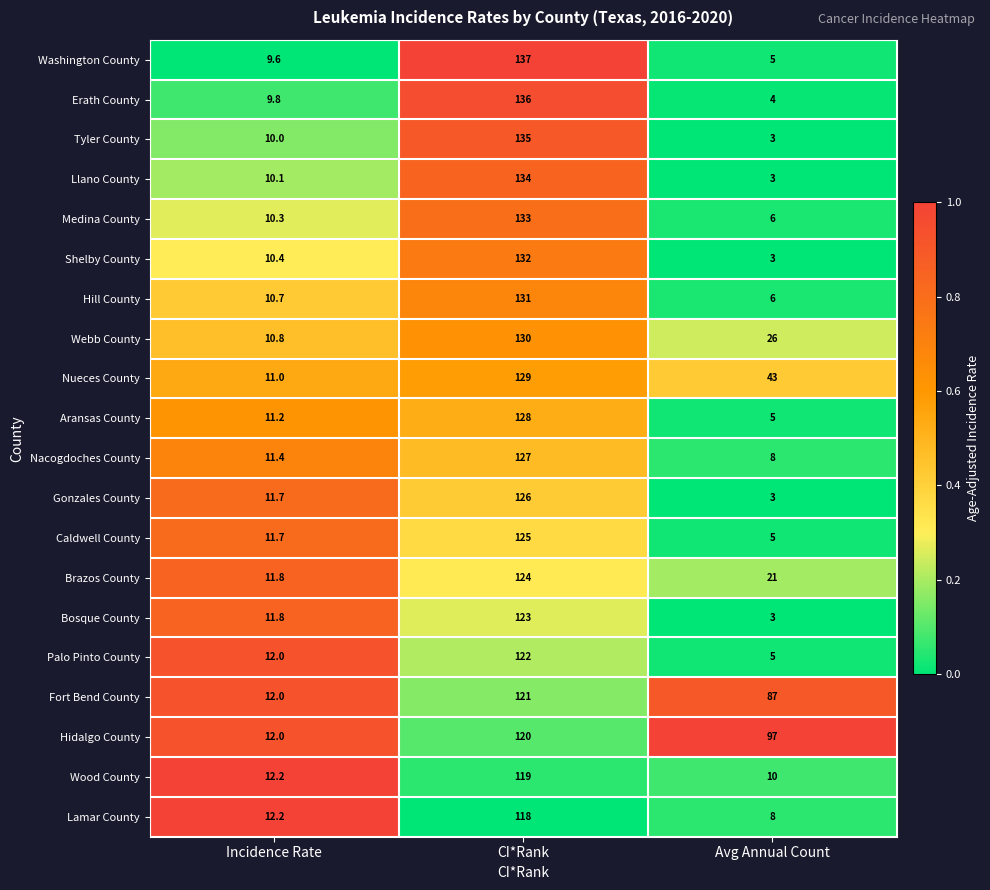

What is the difference between the maximum and minimum values in the Lamar County series?

110.0